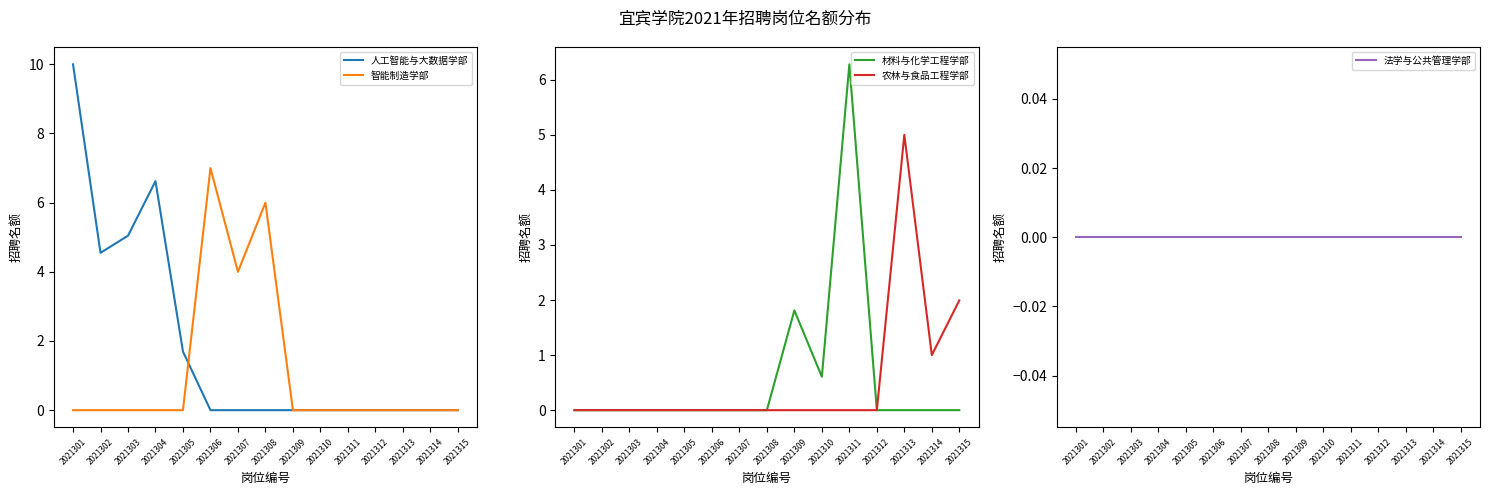

In 人工智能与大数据学部, how many points are lower than both neighbors (excluding endpoints)?

1